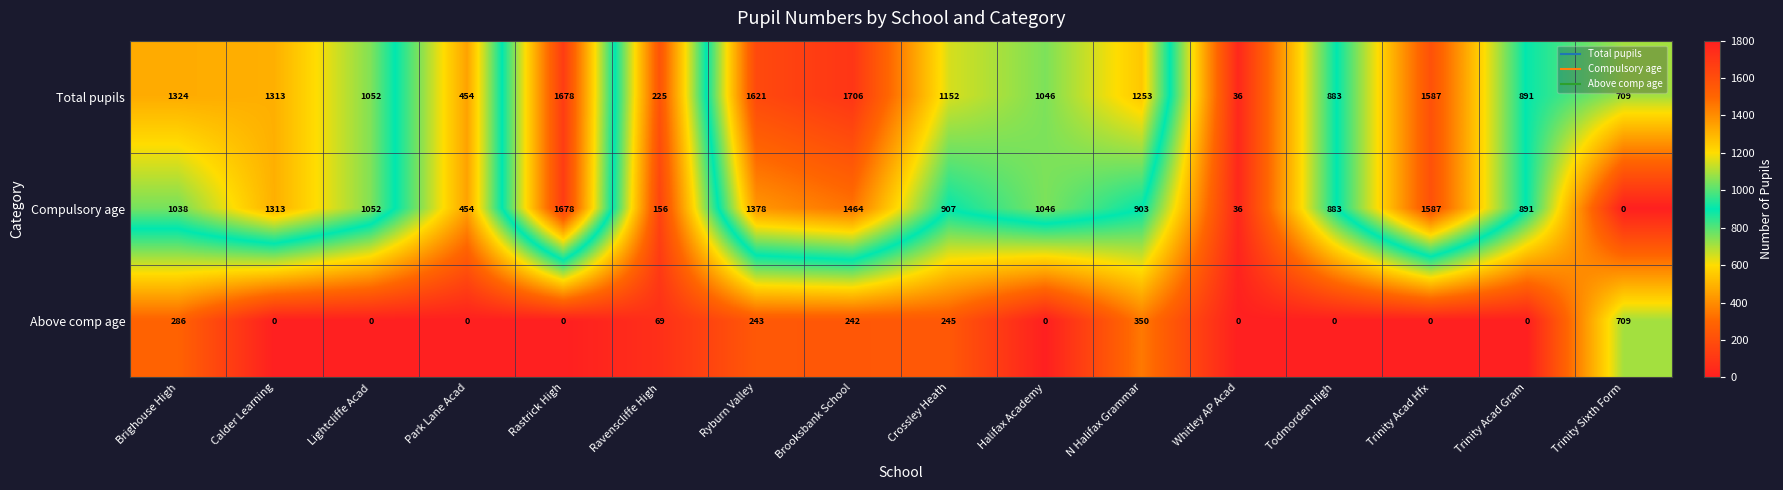

What is the spread (max minus min) of values at Crossley Heath?

907